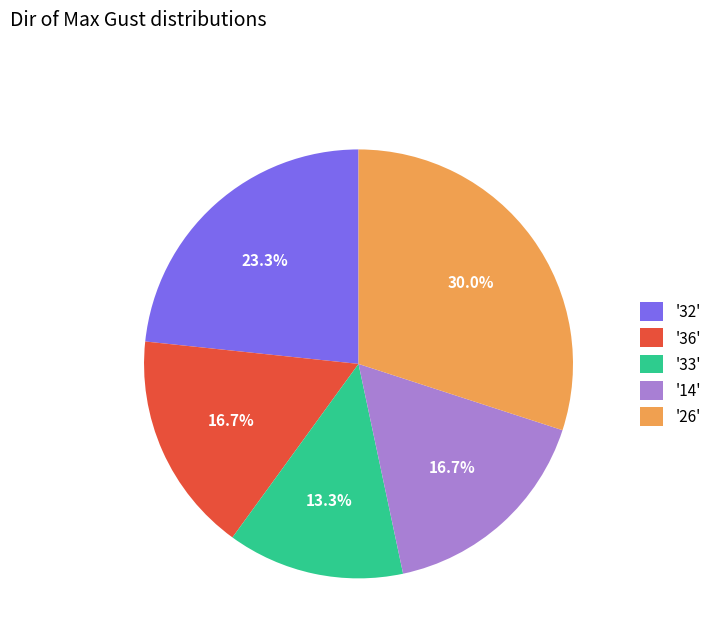

What percentage is NOT represented by '36'?

83.3%